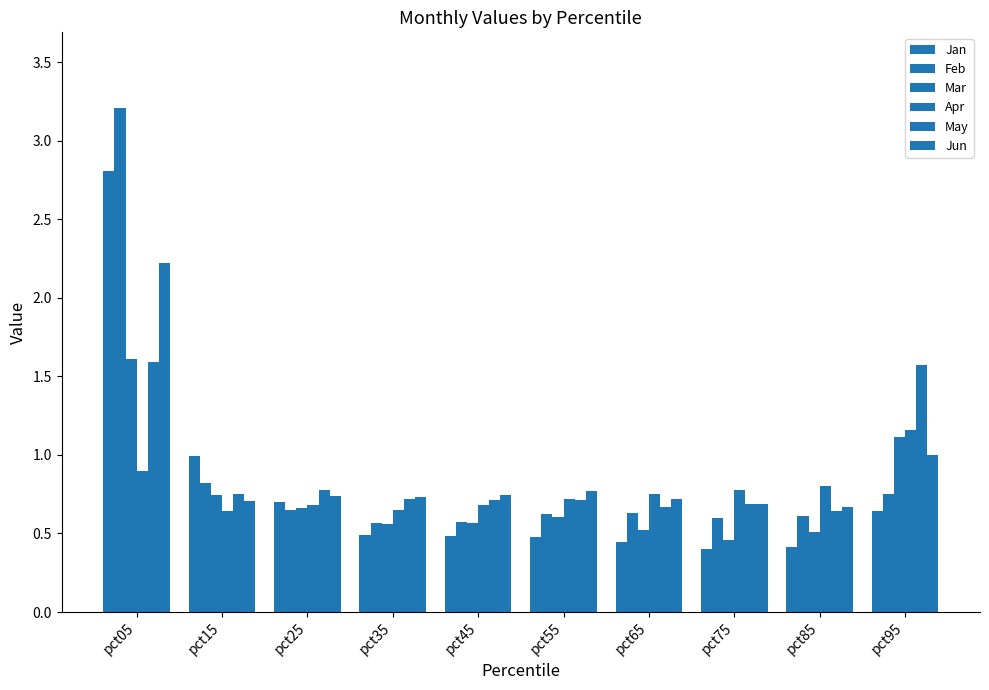

How many bars are there in each group?

6